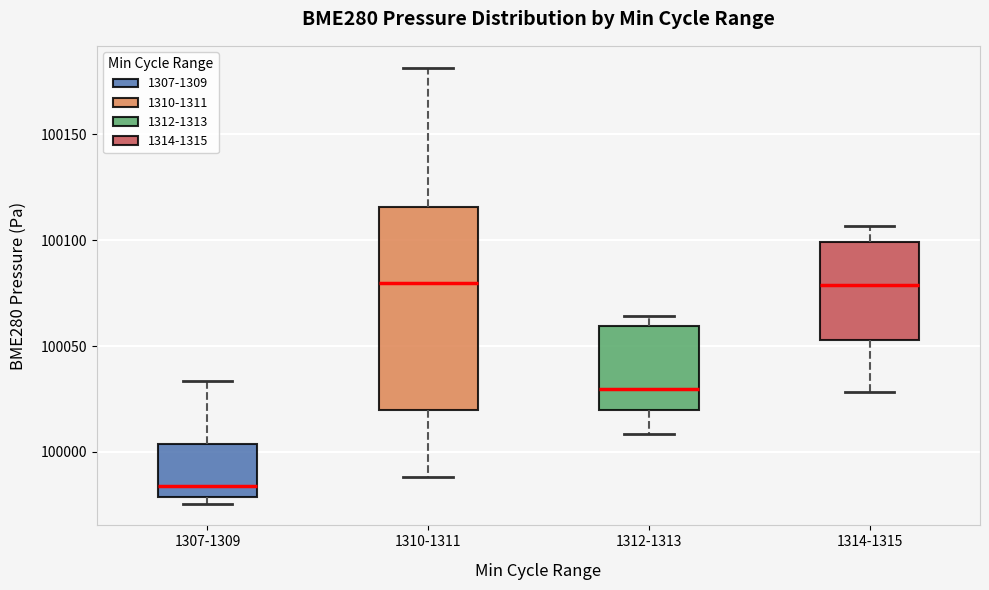

Reading left to right, transcribe this box plot: for each box, give where its median line is, the range the box spans, and where its two whiskers end, as read against the y-axis. The values are not printed on the chart, so give them approximately, as read against the axis.

1307-1309: median 99985, box 99980 to 100005, whiskers 99975 to 100035
1310-1311: median 100080, box 100020 to 100115, whiskers 99990 to 100180
1312-1313: median 100030, box 100020 to 100060, whiskers 100010 to 100065
1314-1315: median 100080, box 100055 to 100100, whiskers 100030 to 100105